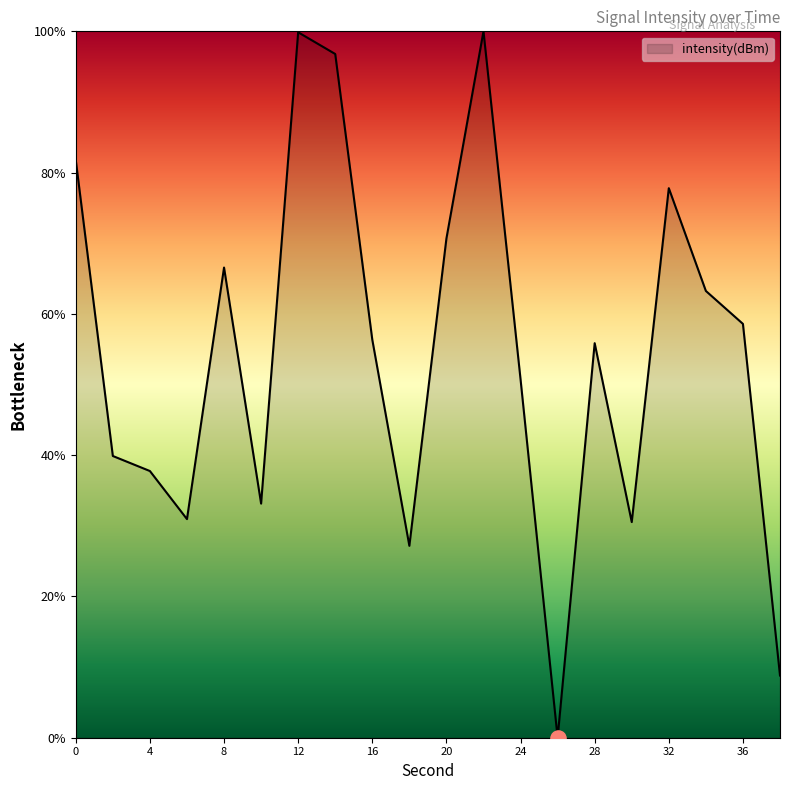

What is the greatest value displayed?

100.0